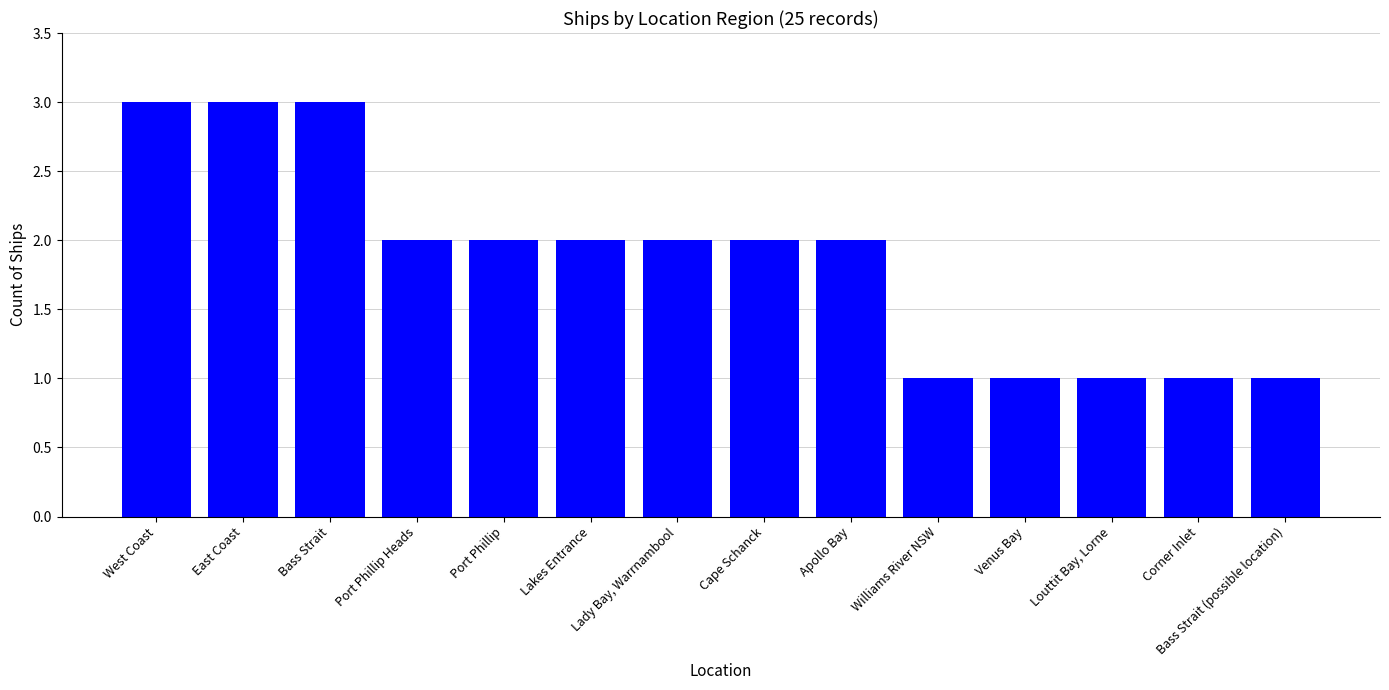

Does the chart contain any negative values?

No